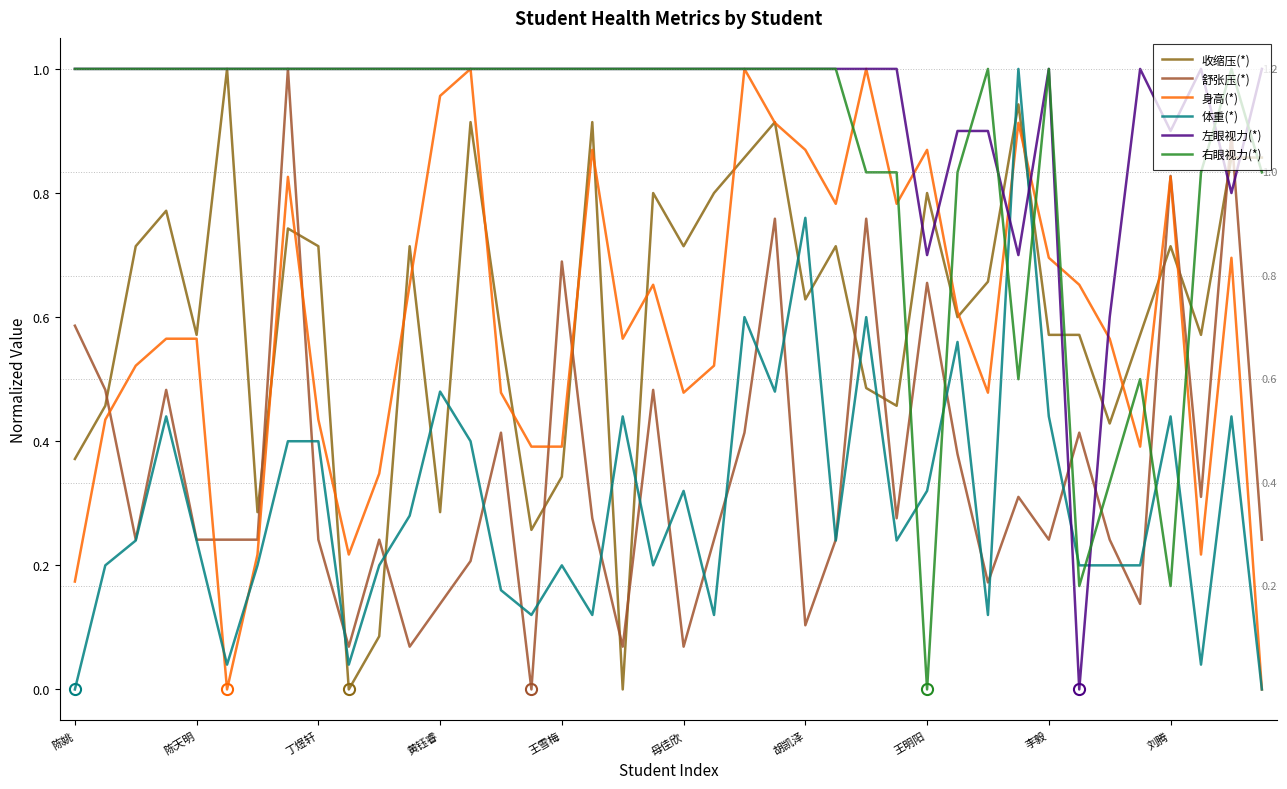

Which category has the highest value across all series?

母佳欣